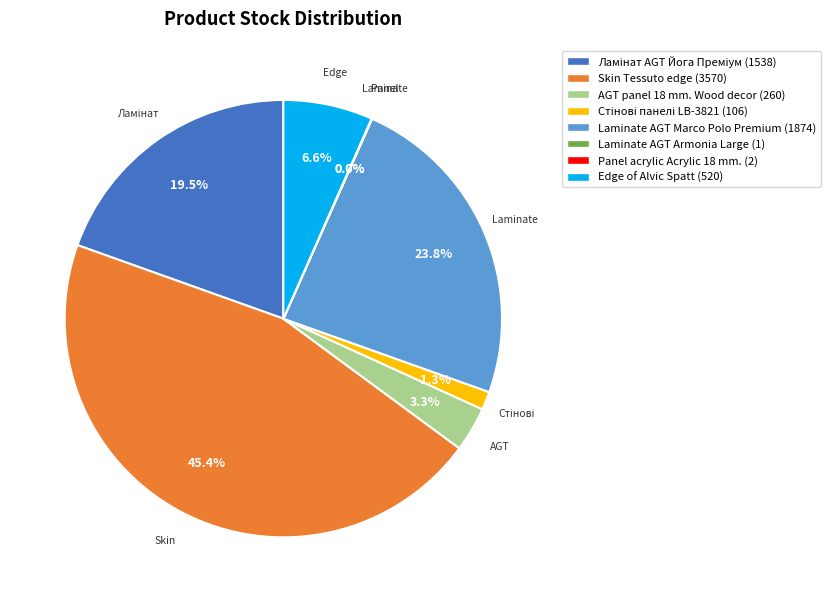

Does any single category account for the majority?

No